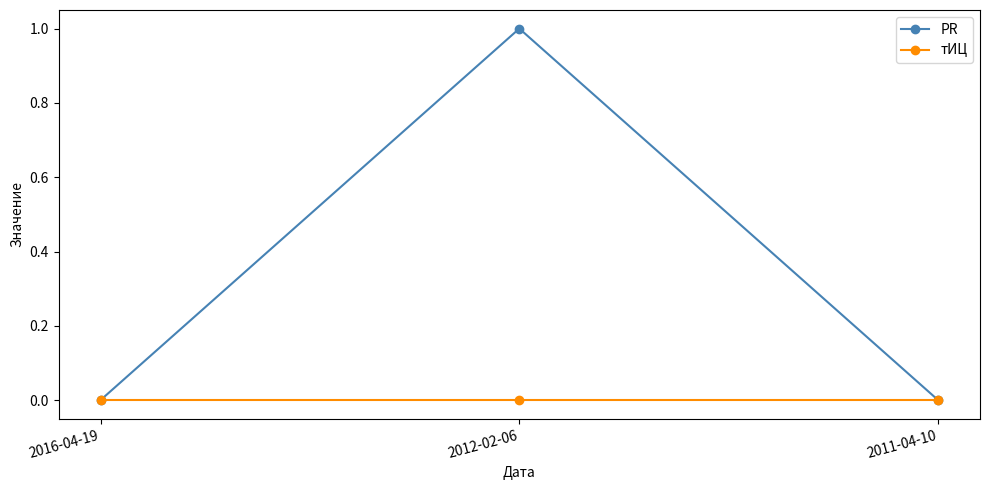

What is the label of the 2nd point from the right?

2012-02-06